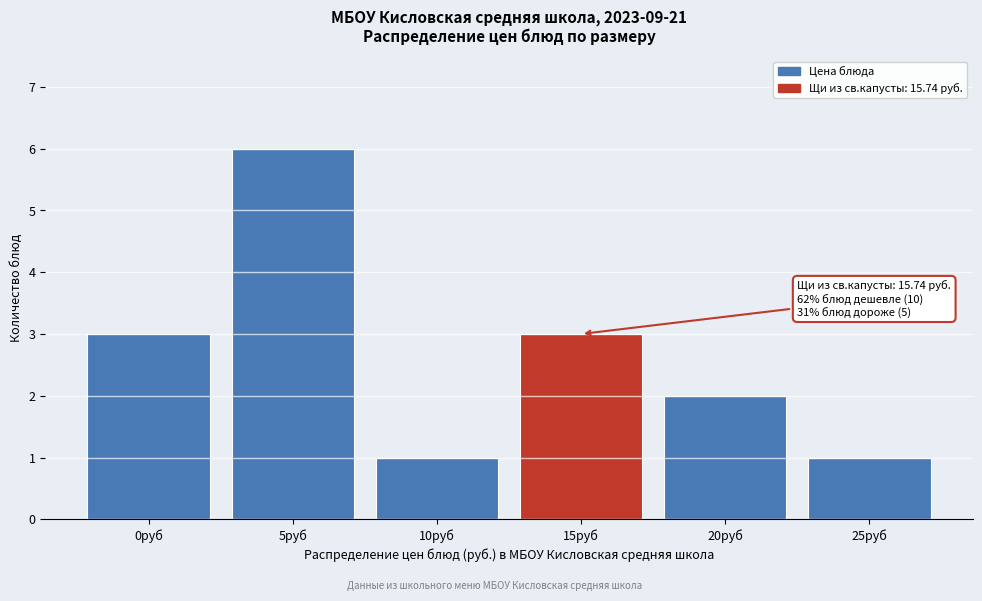

Reading left to right, extract all data points from this chart.

3	6	1	3	2	1